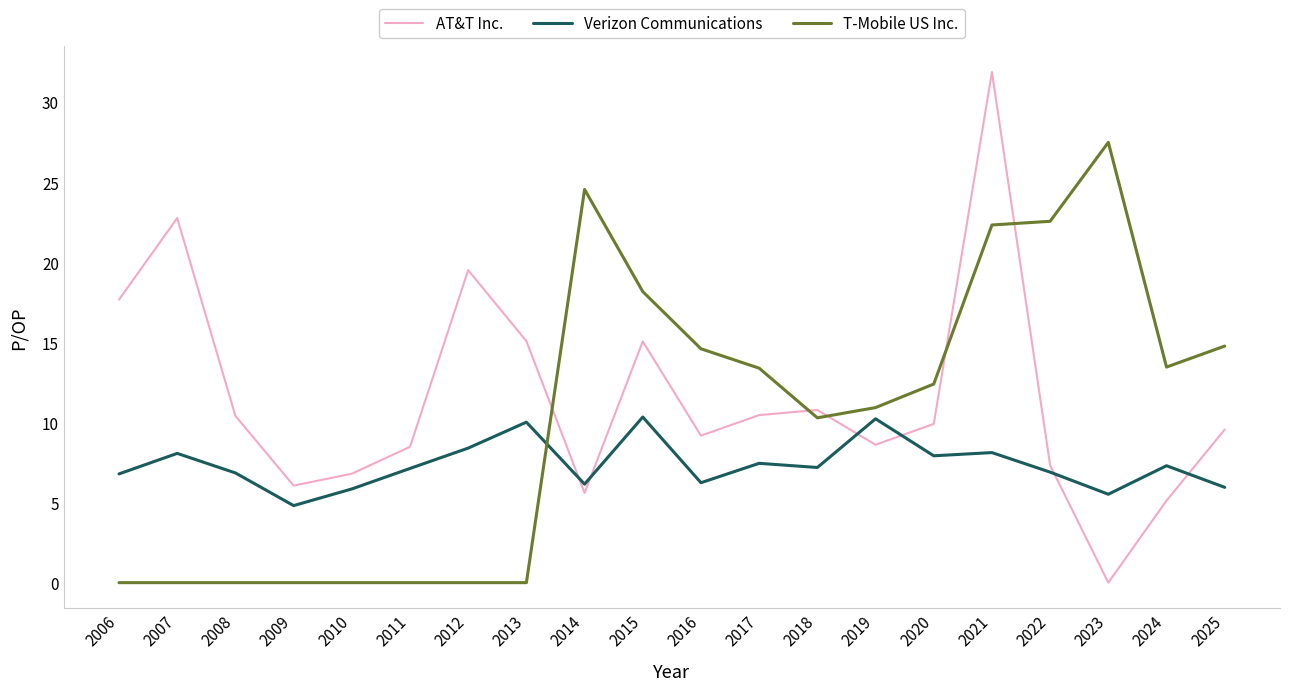

At 2010, list the series in order from smallest to largest.

T-Mobile US Inc., Verizon Communications, AT&T Inc.